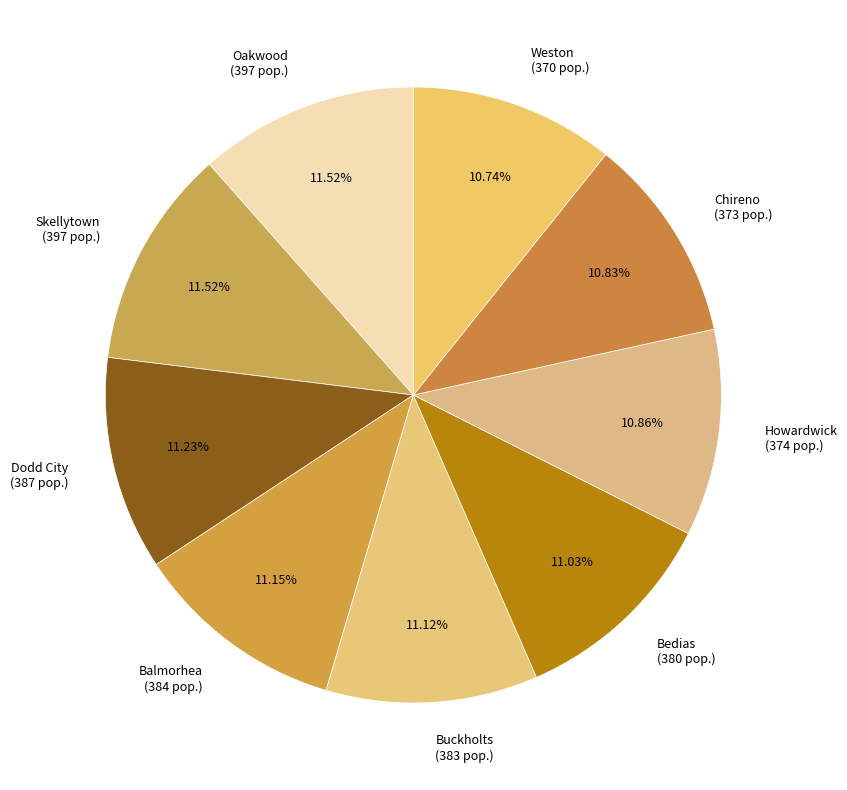

Count the number of slices in the pie.

9